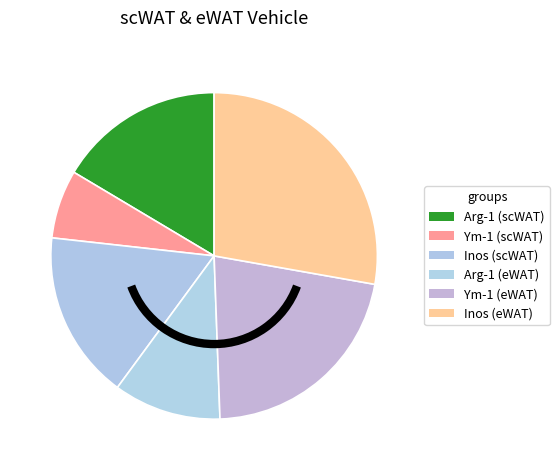

Which slice is the largest?

Inos (eWAT)